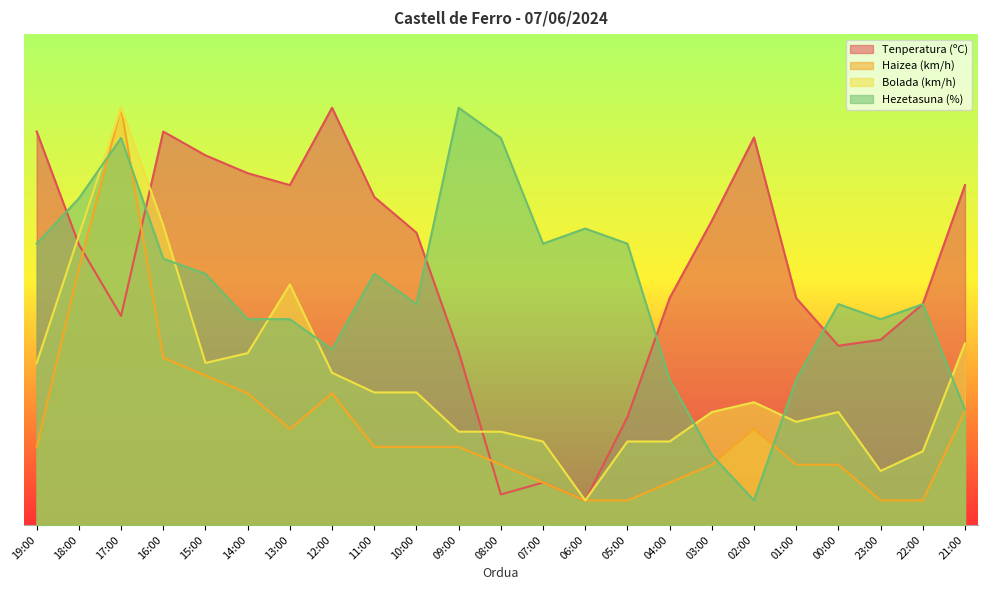

How many lines are shown in the chart?

4